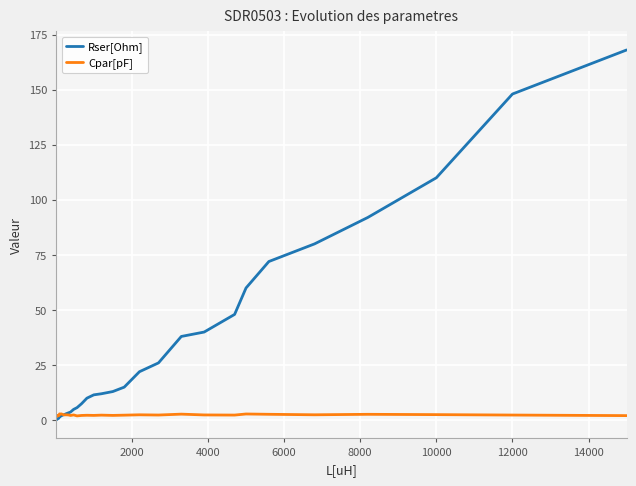

Which series has the largest total across all categories?

Rser[Ohm]